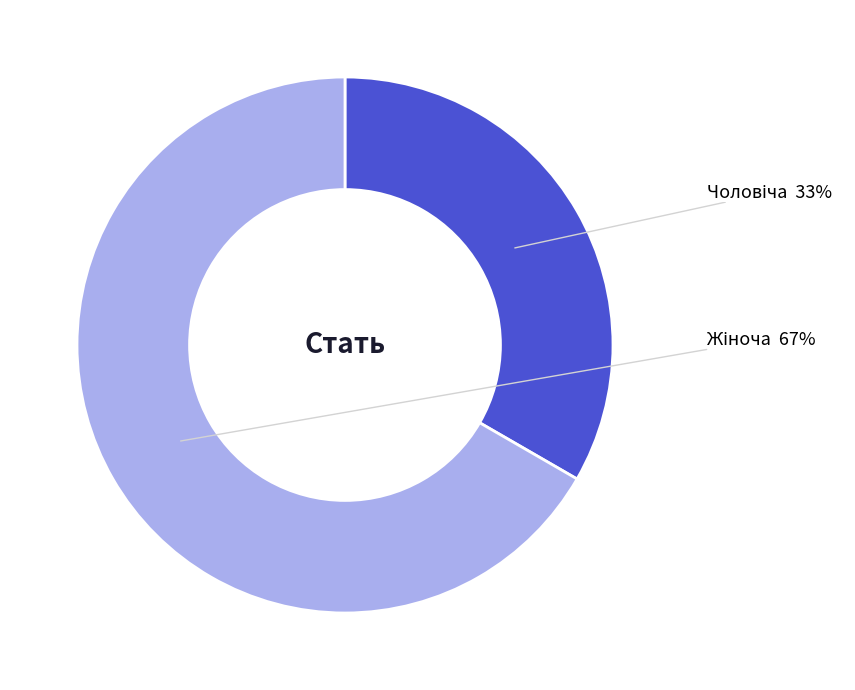

Is there a majority slice in this chart?

Yes